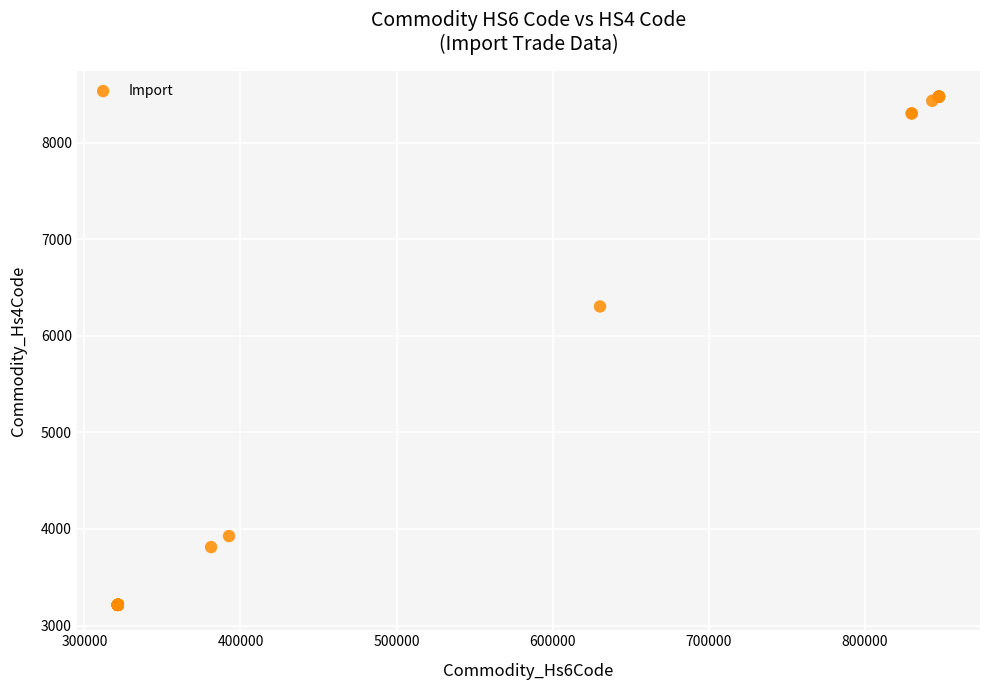

What Y value in the scatter plot is closest to 5844?

6303